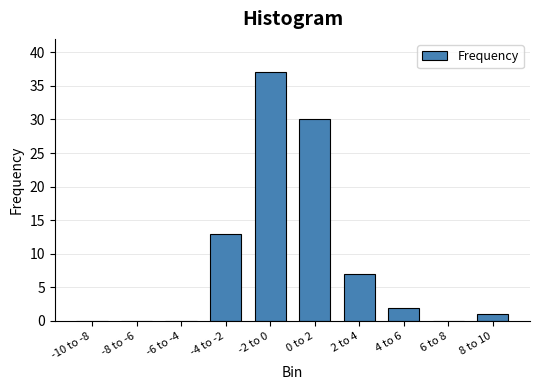

Reading left to right, transcribe all the data shown in this chart.

-10 to -8=0	-8 to -6=0	-6 to -4=0	-4 to -2=13	-2 to 0=37	0 to 2=30	2 to 4=7	4 to 6=2	6 to 8=0	8 to 10=1